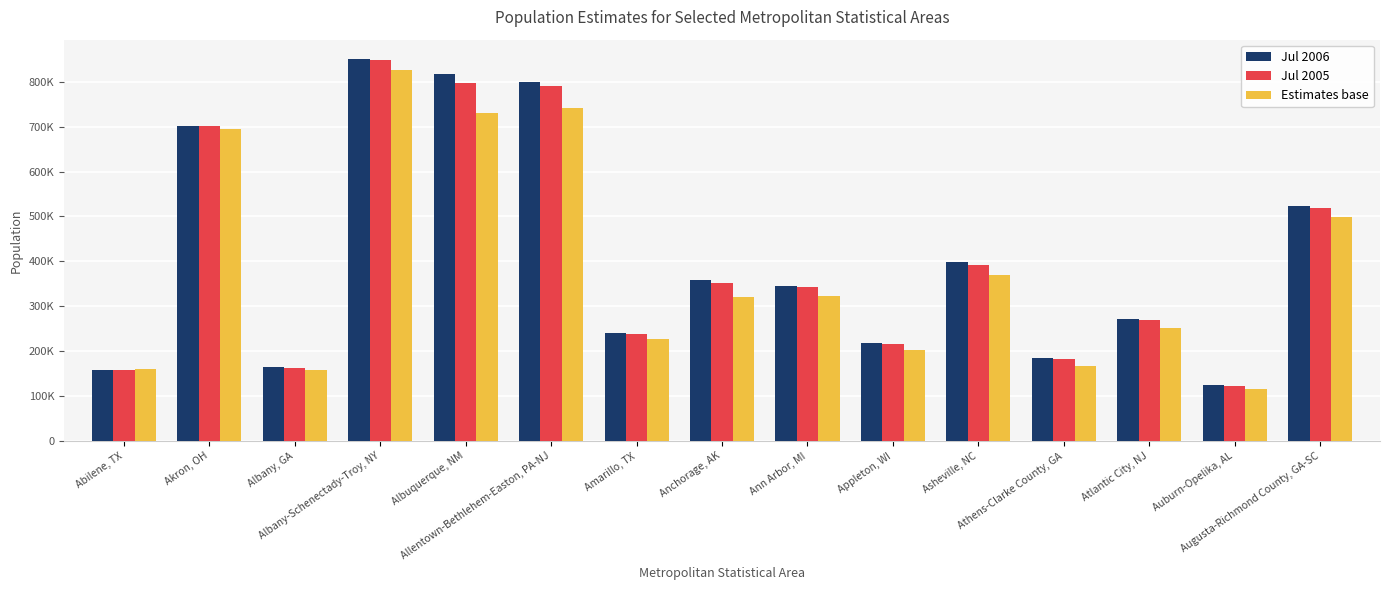

At how many categories does at least one series exceed 497903?

5